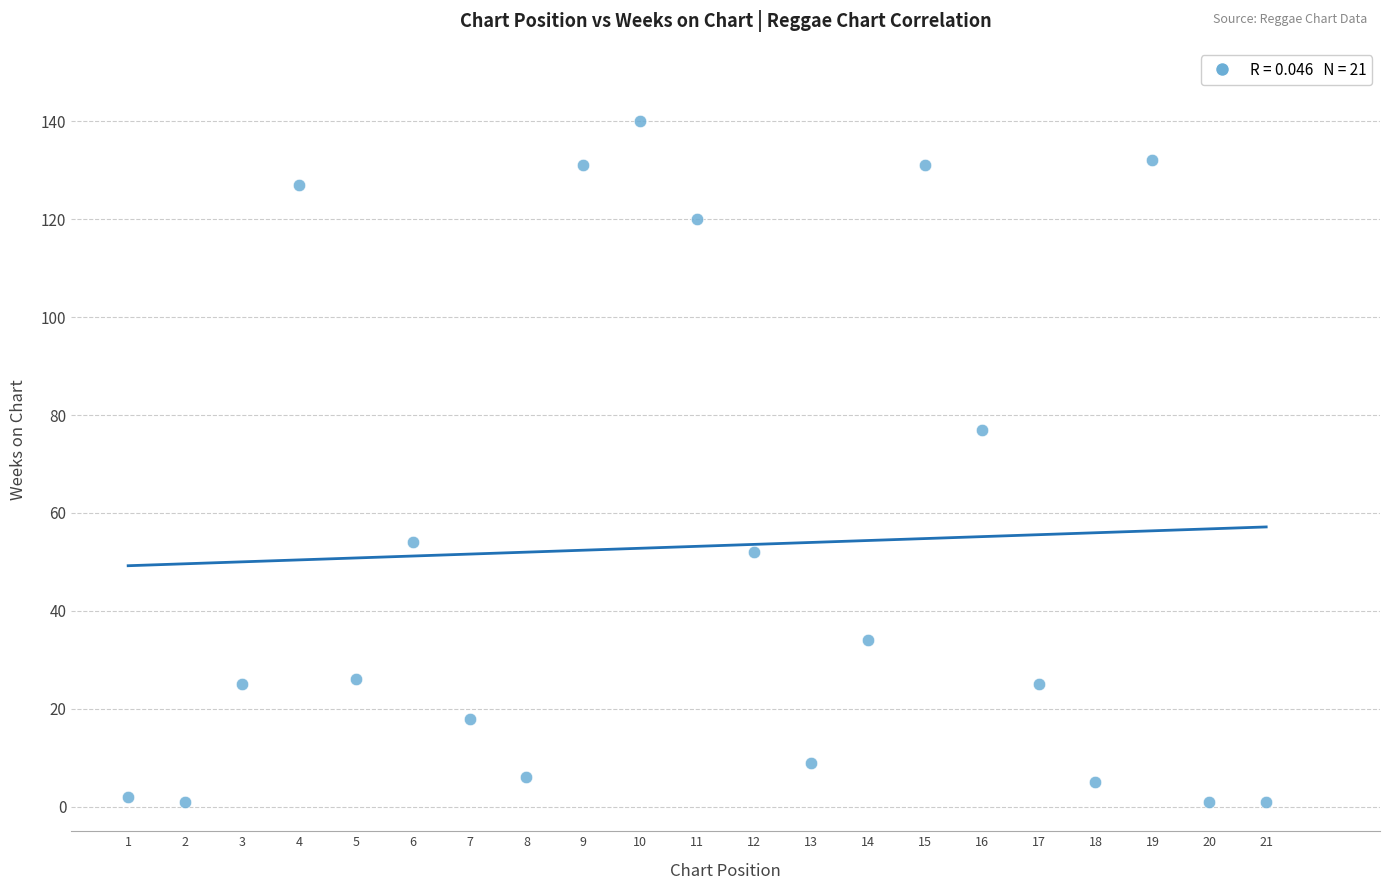

What Y value in the scatter plot is closest to 70?

77